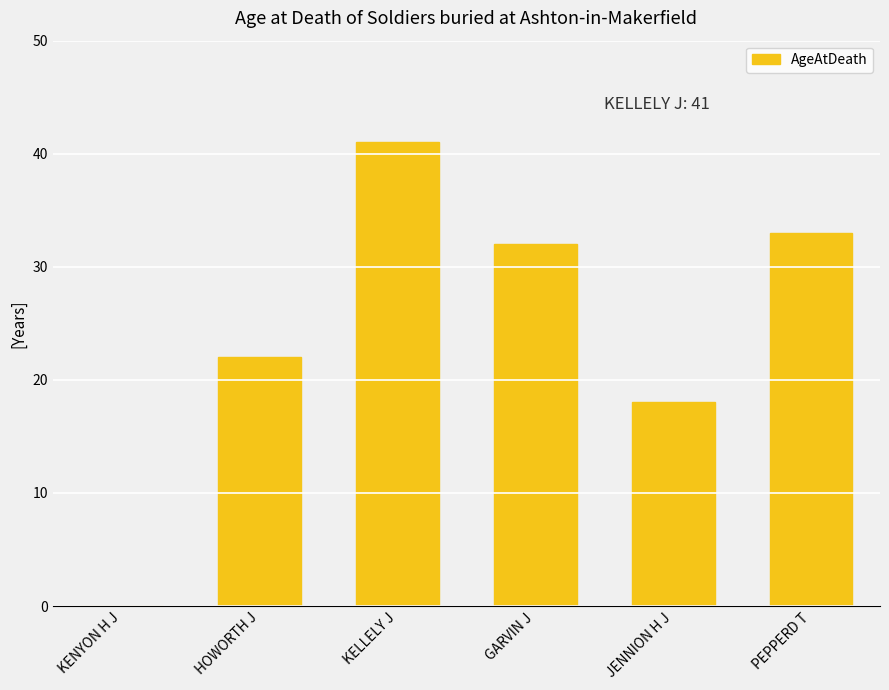

Which label corresponds to the largest value in the chart?

KELLELY J